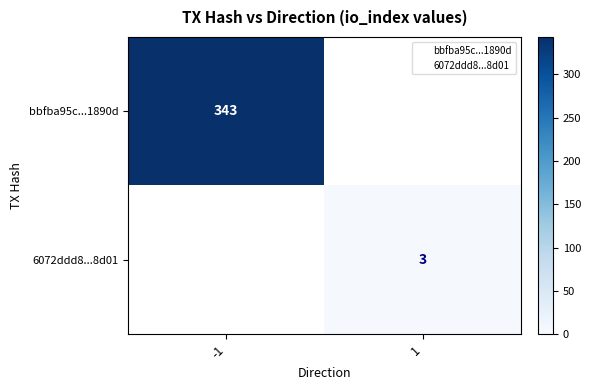

Count the number of data series in this chart.

2